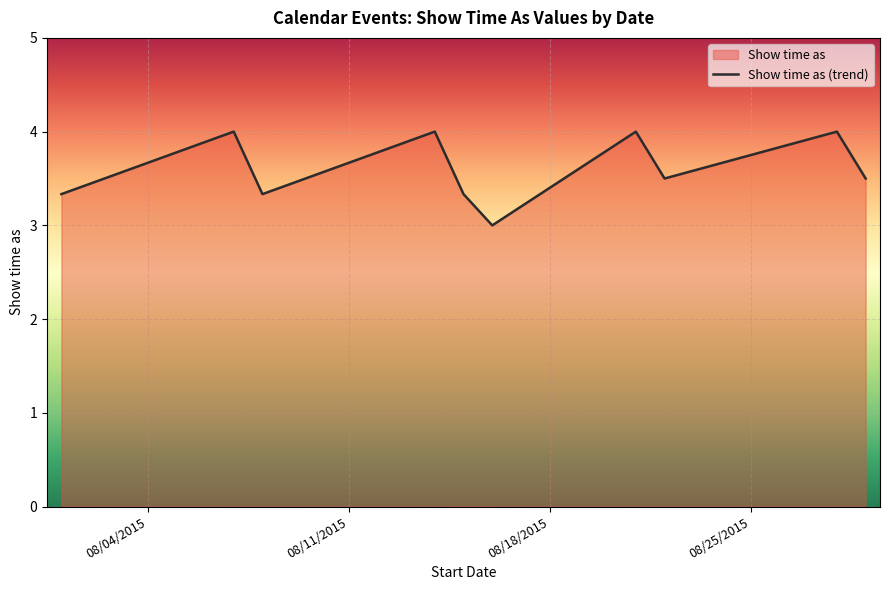

What is the greatest value displayed?

4.0